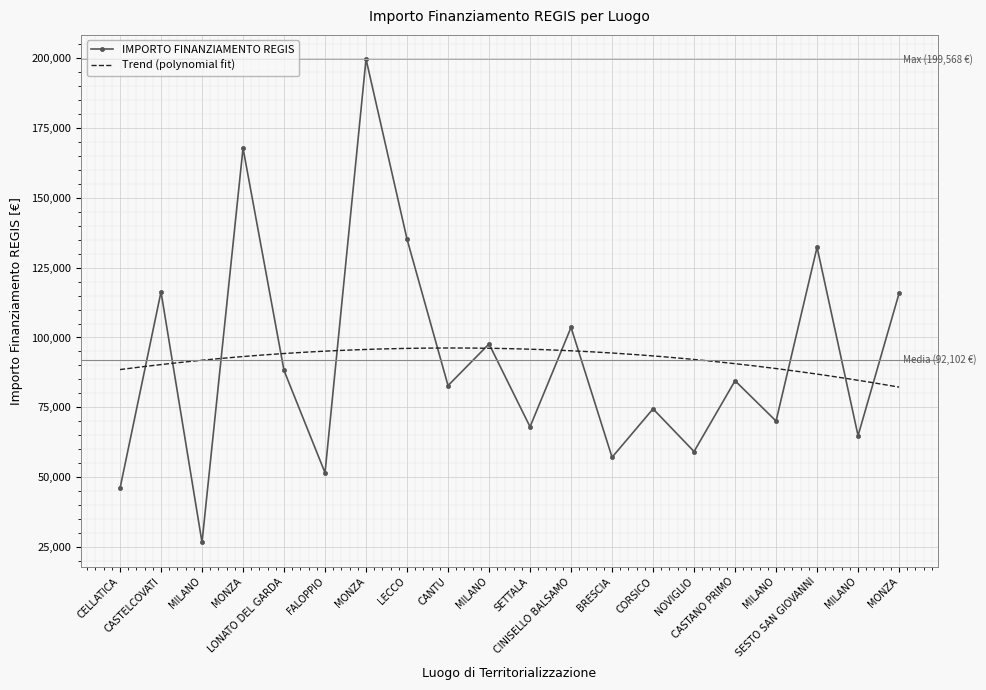

List the labels in order of value, smallest first.

MILANO, CELLATICA, FALOPPIO, BRESCIA, NOVIGLIO, MILANO, SETTALA, MILANO, CORSICO, CANTU, CASTANO PRIMO, LONATO DEL GARDA, MILANO, CINISELLO BALSAMO, MONZA, CASTELCOVATI, SESTO SAN GIOVANNI, LECCO, MONZA, MONZA